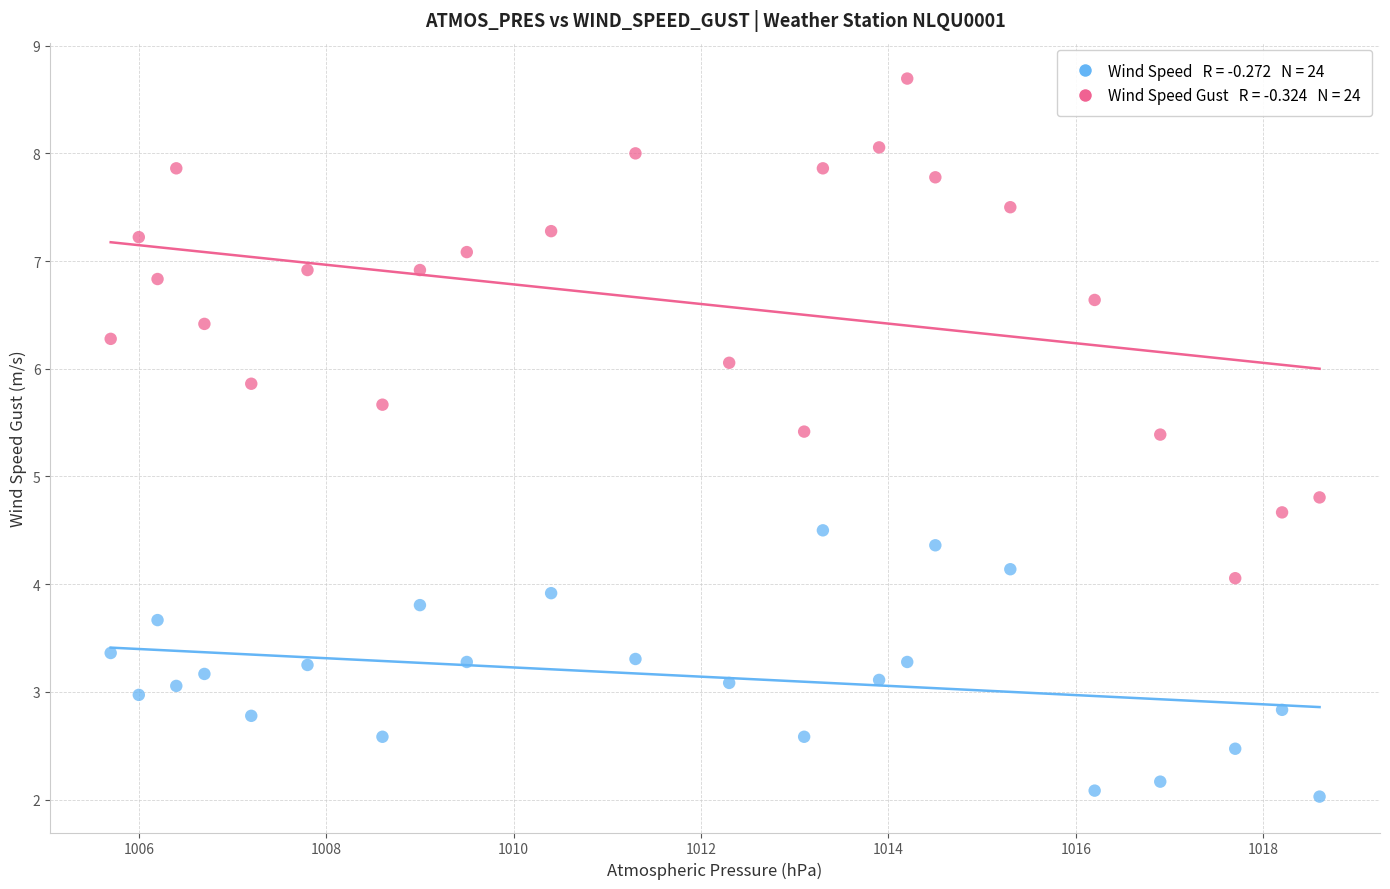

Across all data points, what is the range of Y values (max minus min)?

6.7